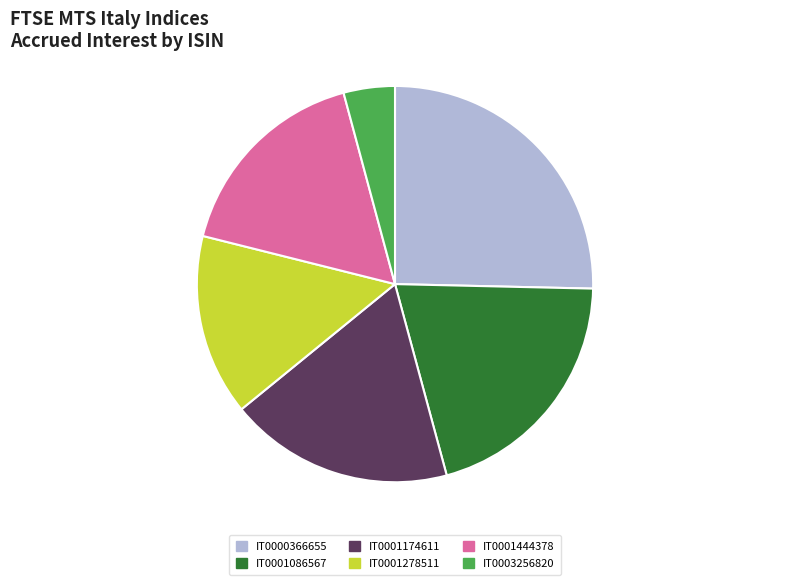

The IT0003256820 slice represents 13% of the pie. True or false?

False